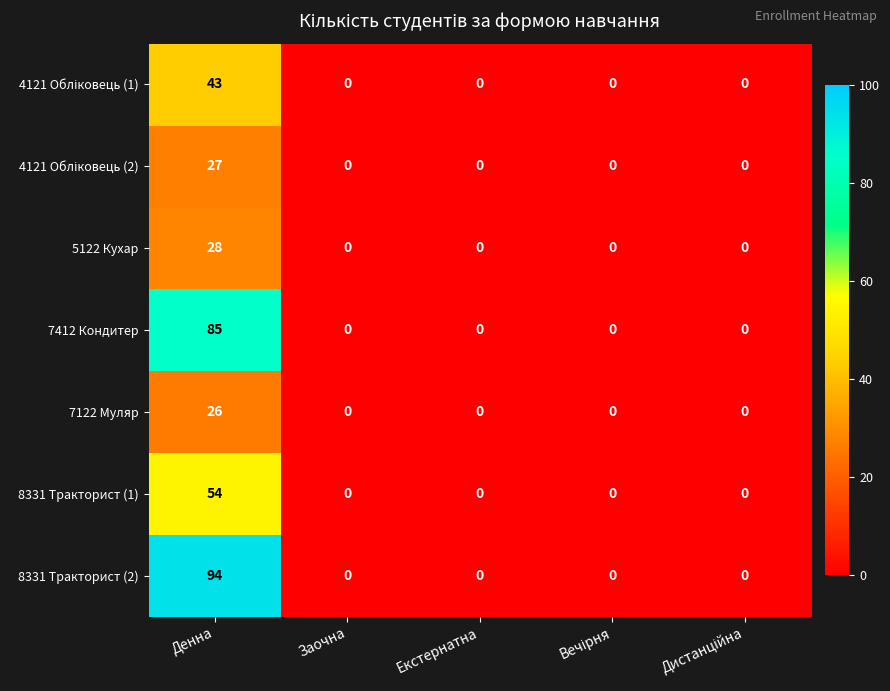

How many data points in 8331 Тракторист (1) are above 0?

1